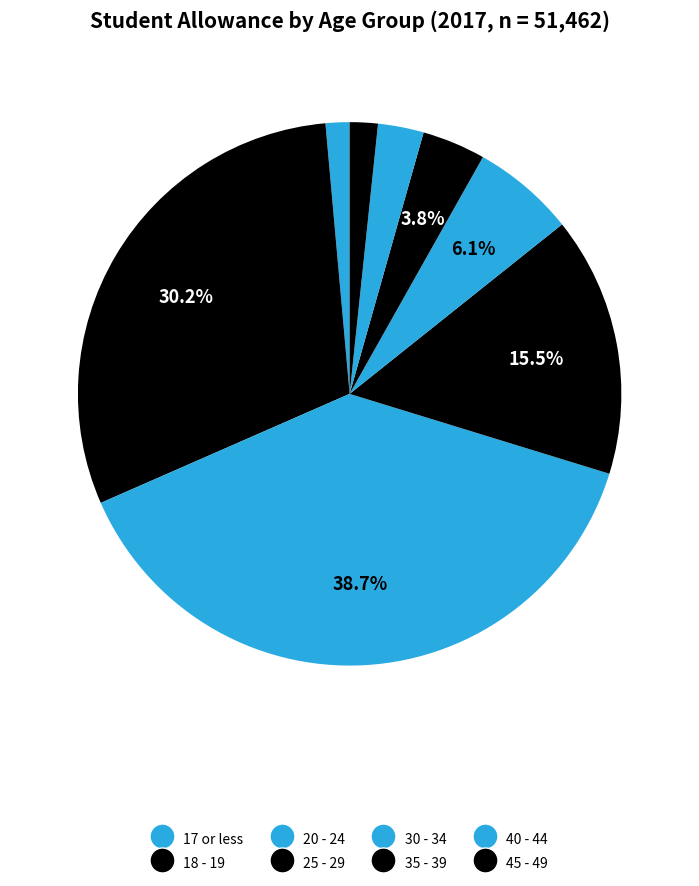

What percentage is the 35 - 39 slice, to the nearest percent?

4%